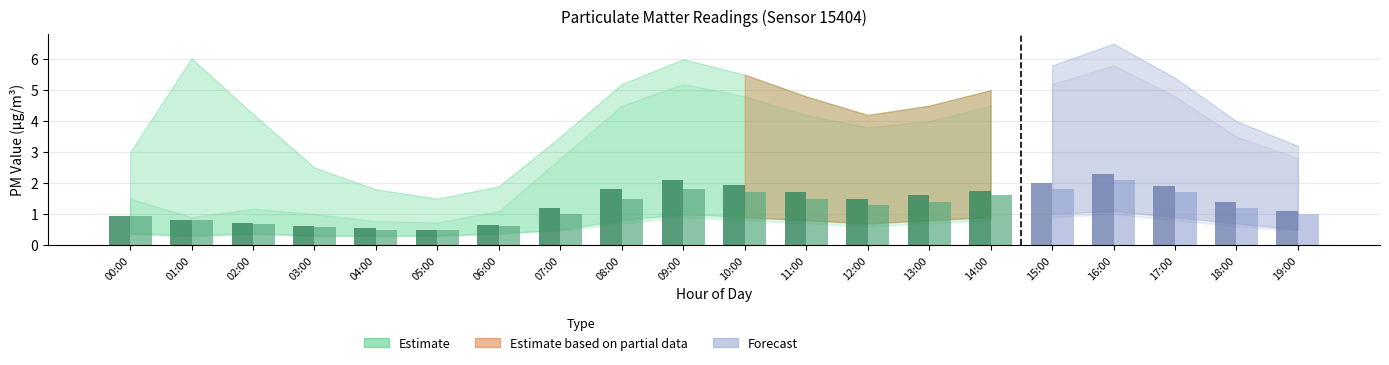

What is the value of the P2 (observed) bar at the 15th from the left?

1.6